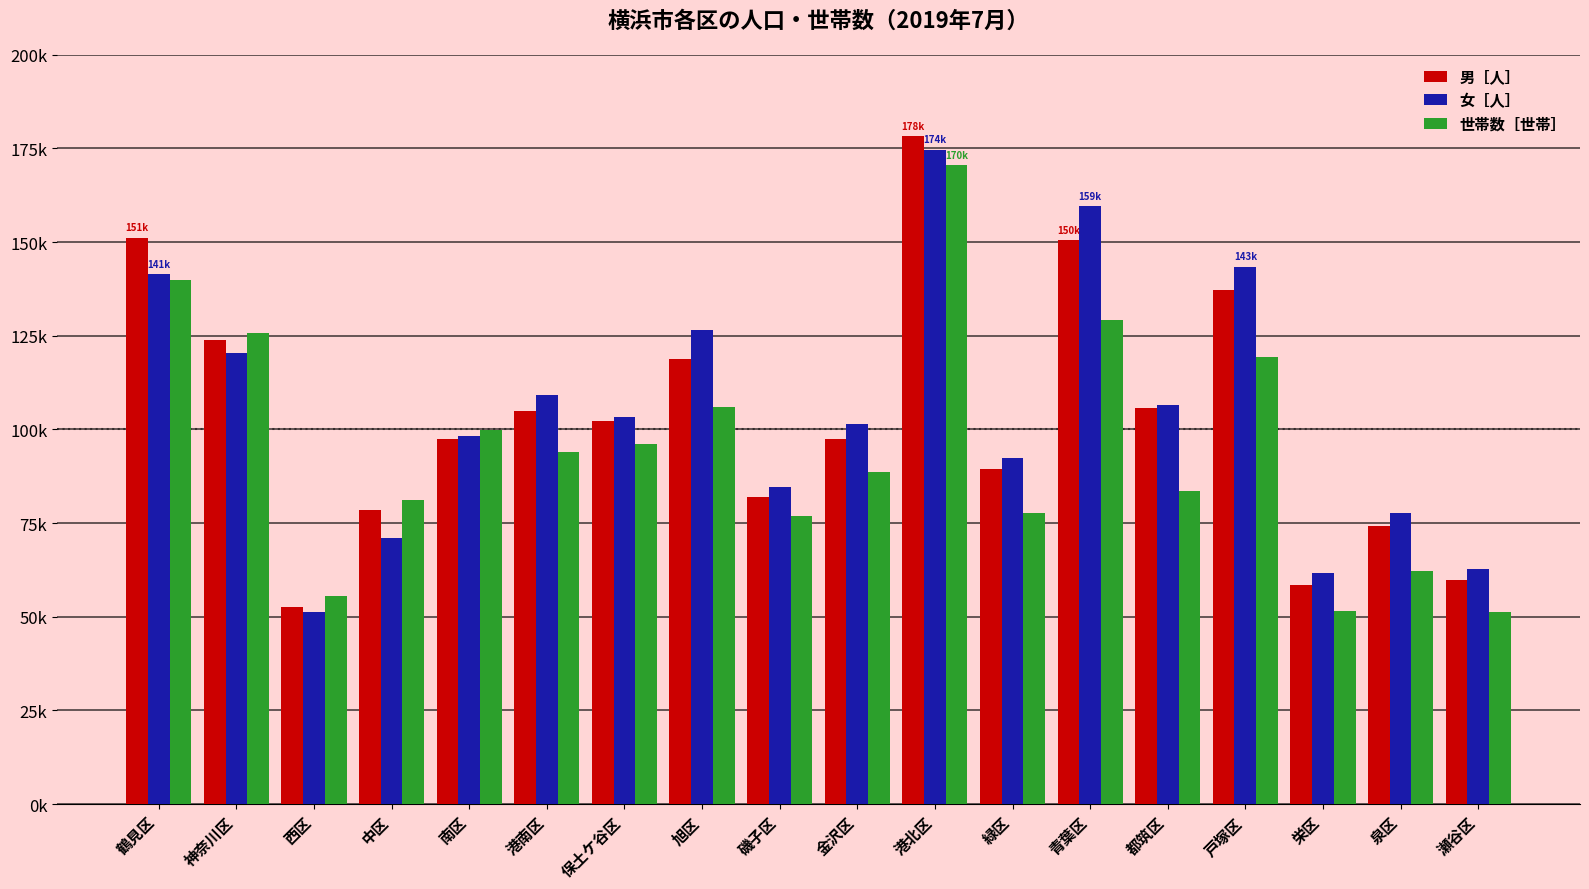

What are all the series names shown in the legend?

男［人］, 女［人］, 世帯数［世帯］